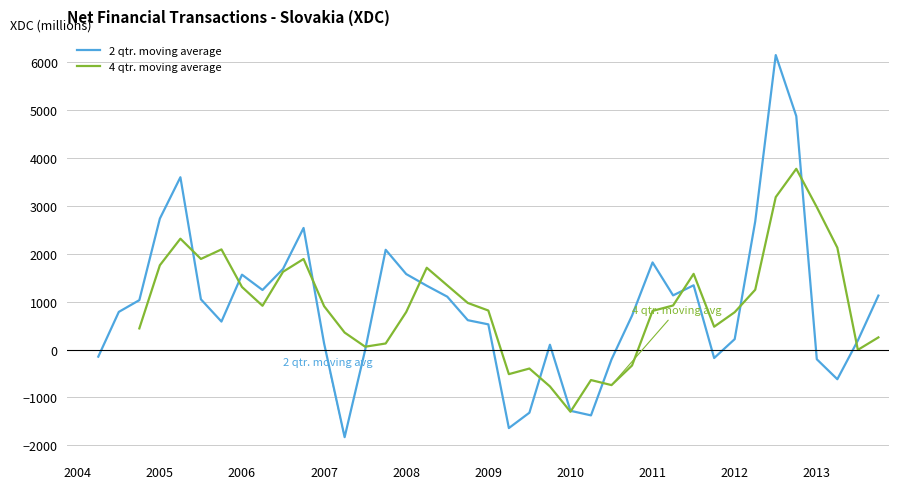

What is the greatest value displayed?

6153.2